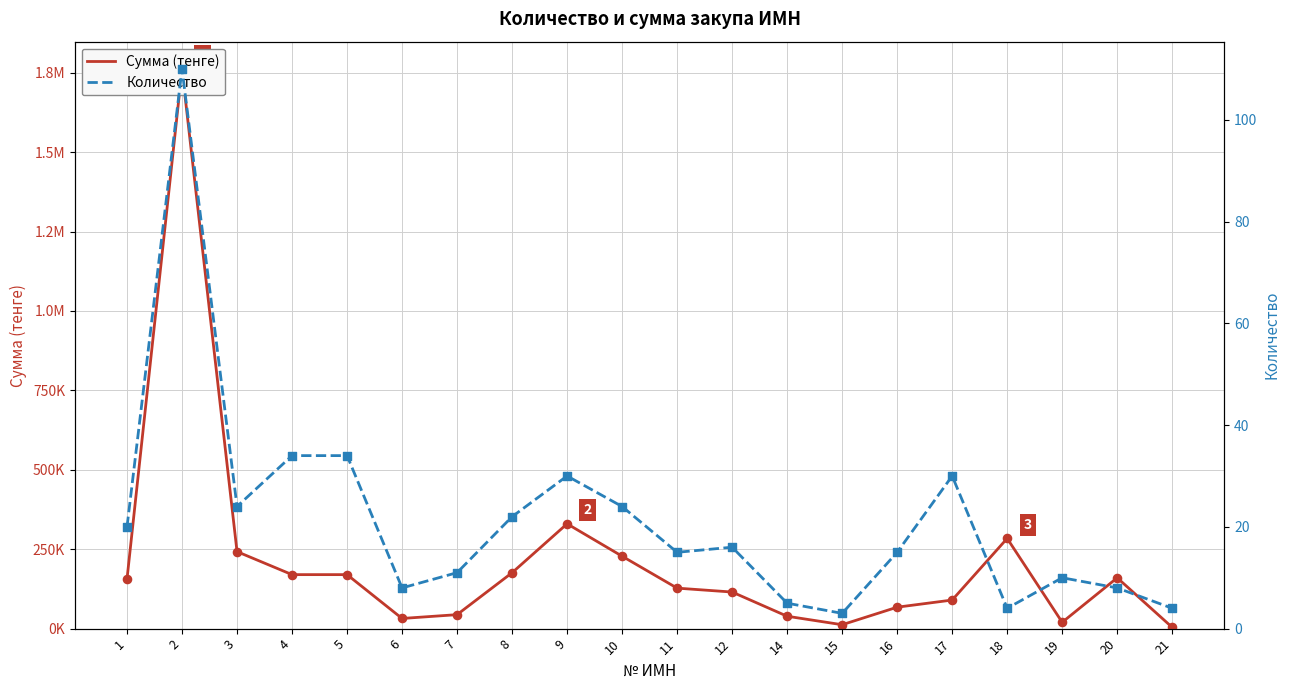

Which series reaches the minimum Y coordinate?

Количество